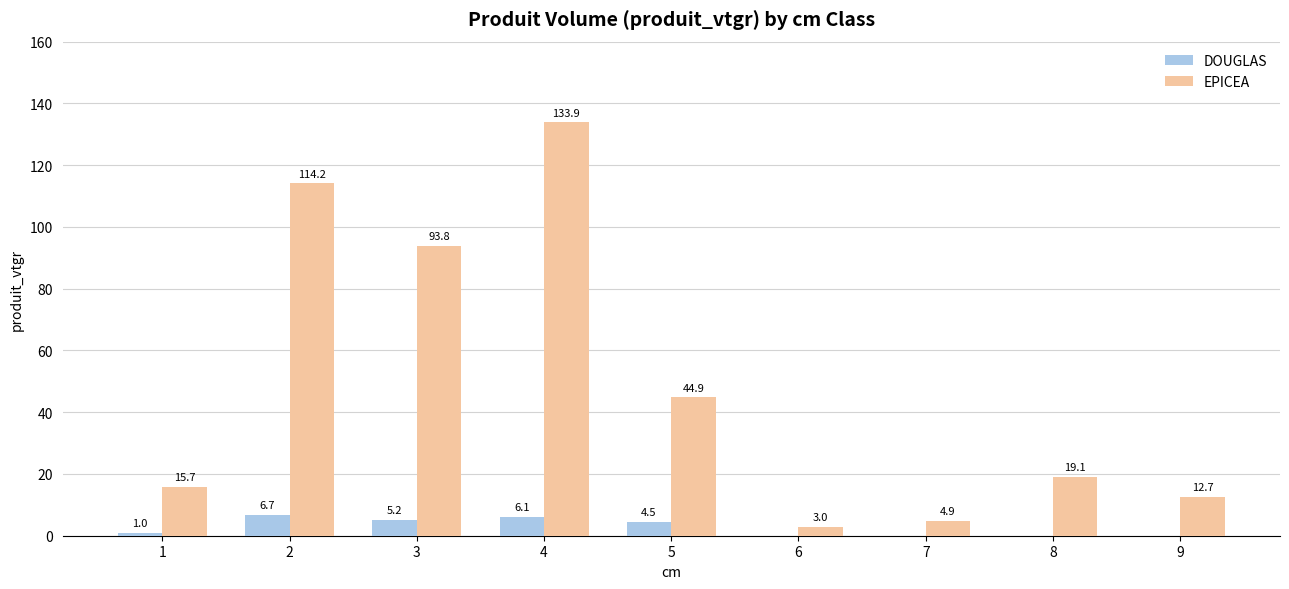

Are the bars horizontal?

No